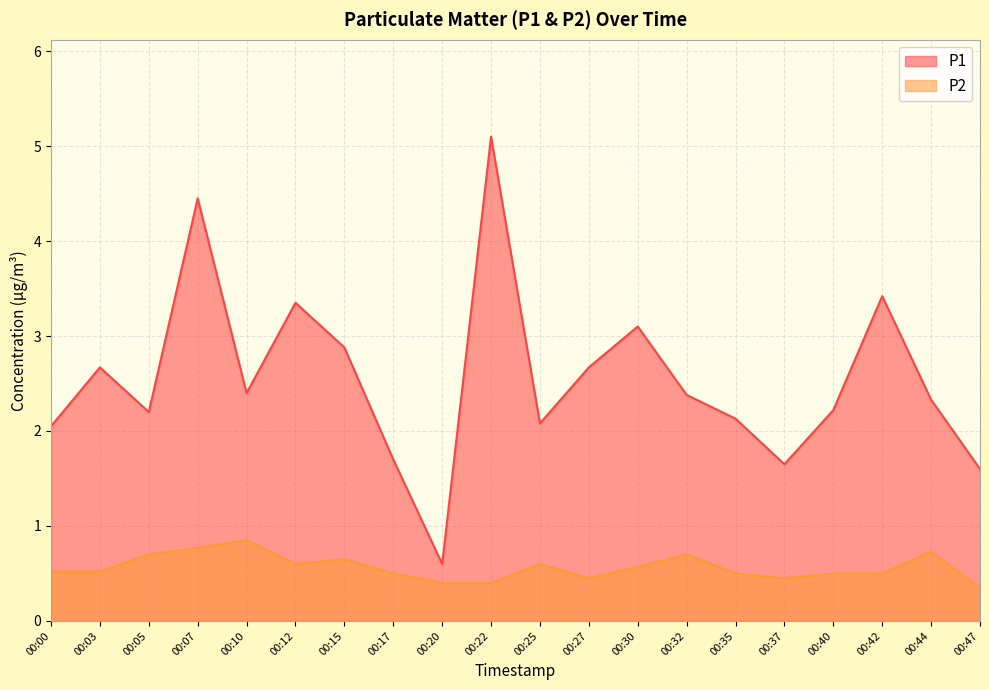

True or false: P1 has more than 1 points higher than both neighbors.

True